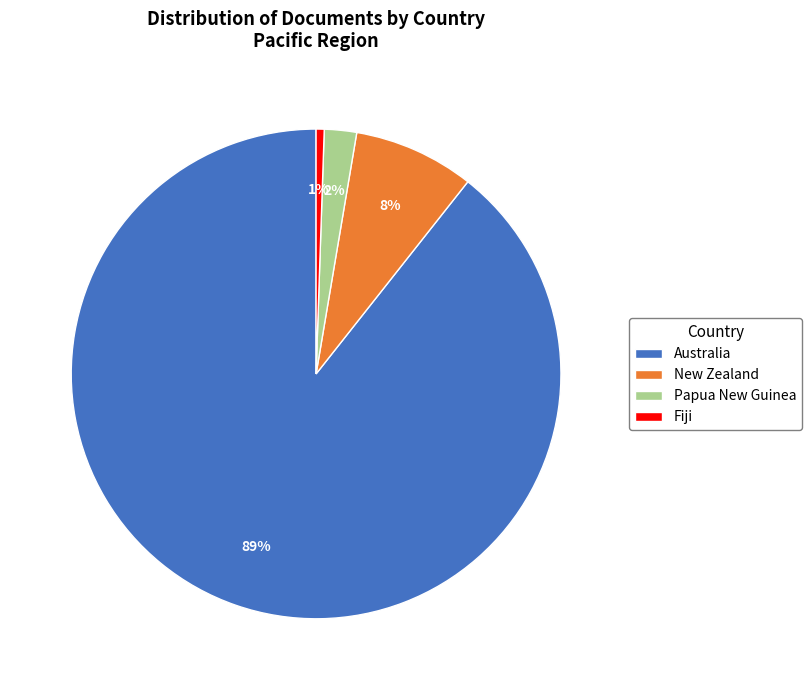

How many slices are in this pie chart?

4